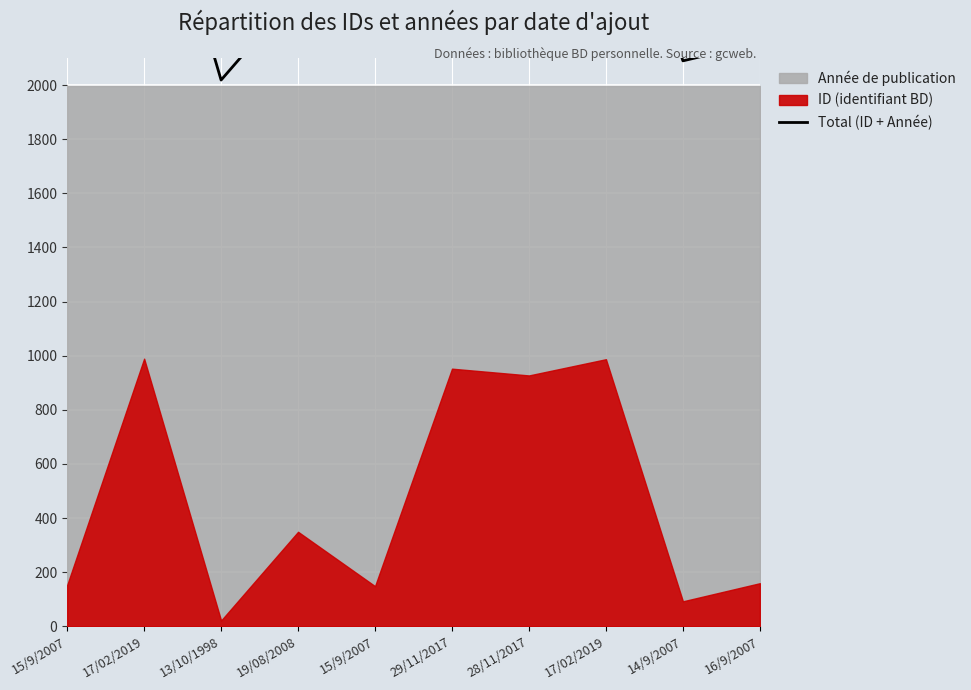

How many points are lower than both their immediate neighbors (excluding endpoints)?

4